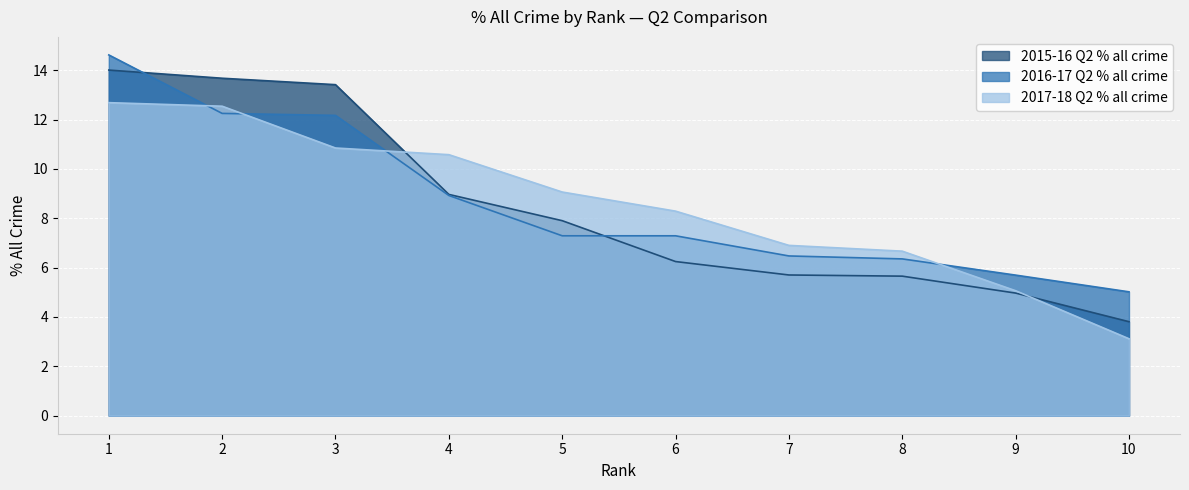

Which category has the highest value in the 2016-17 Q2 % all crime series?

1